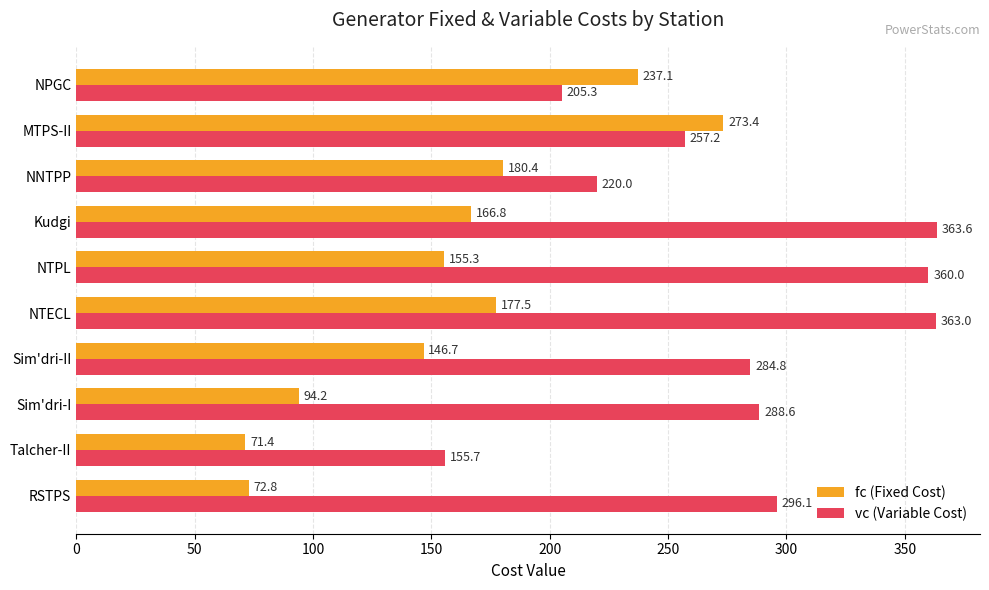

Which label corresponds to the smallest value in the chart?

Talcher-II